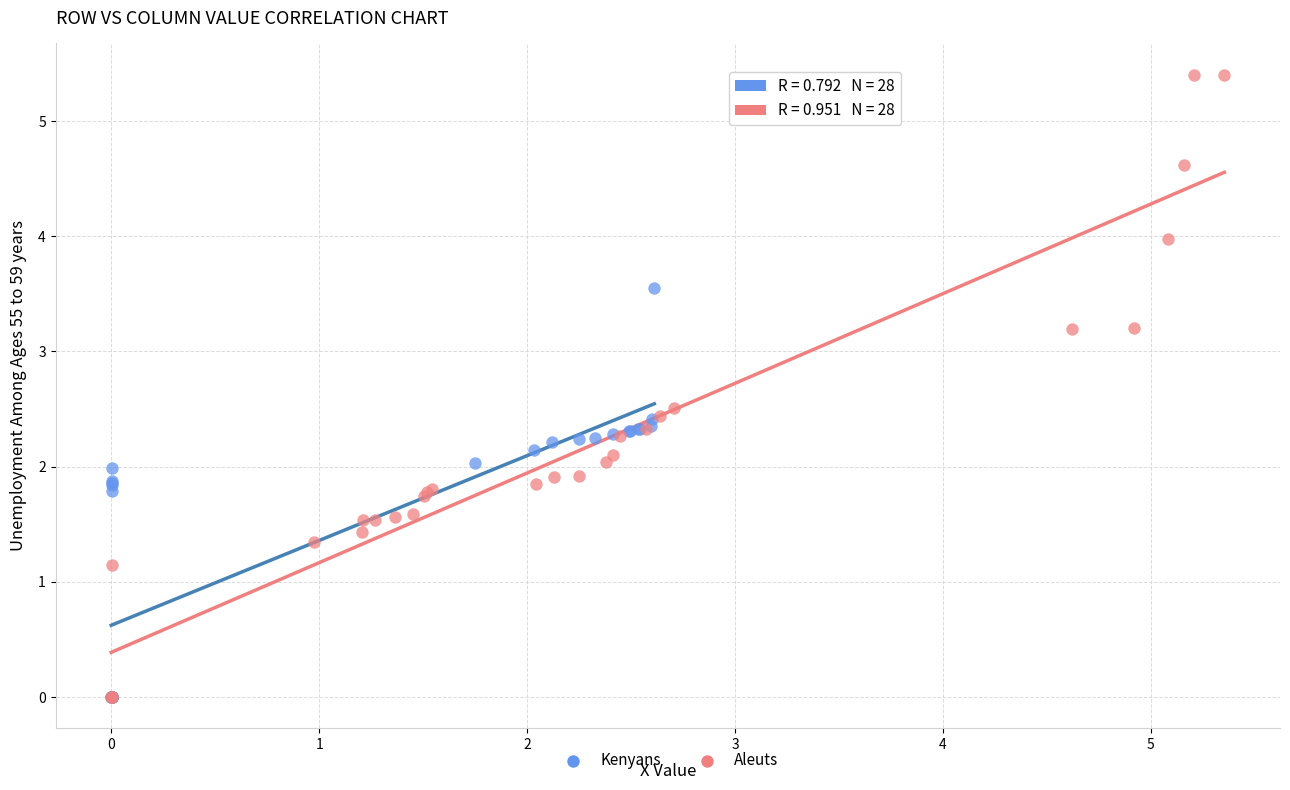

Which series has the widest spread of Y values?

Aleuts